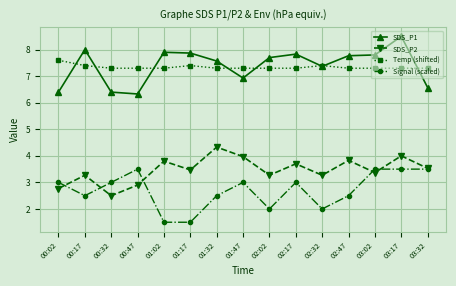

What is the difference between the maximum and minimum values in the SDS_P2 series?

1.8